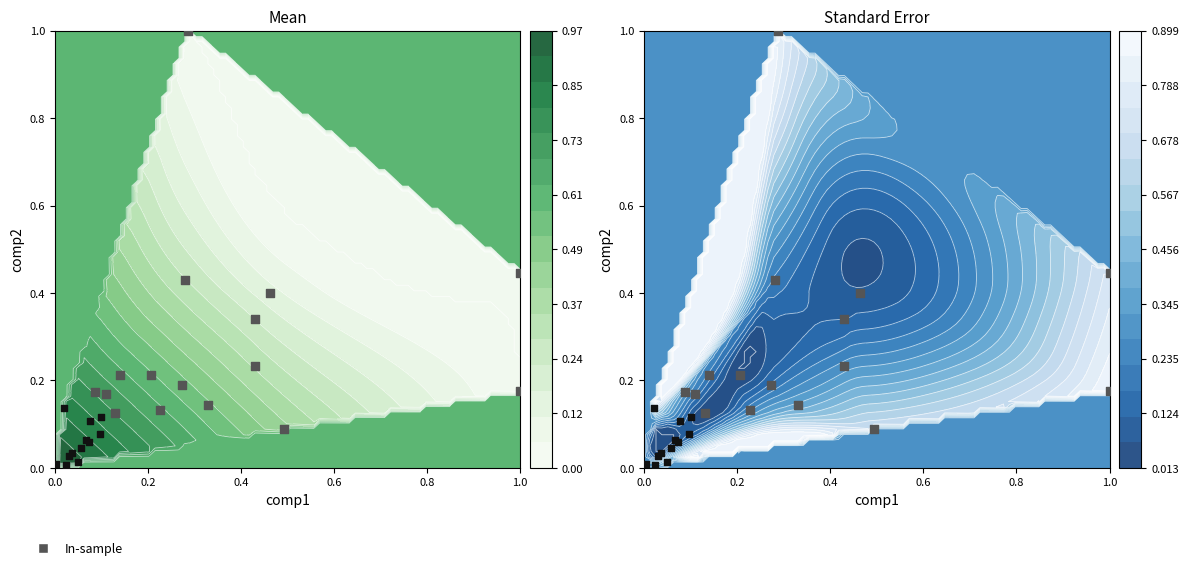

What is the difference between the second highest and minimum values?

0.4